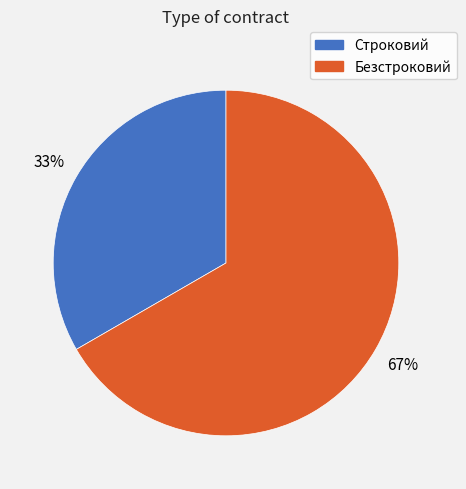

The Безстроковий slice represents 73% of the pie. True or false?

False